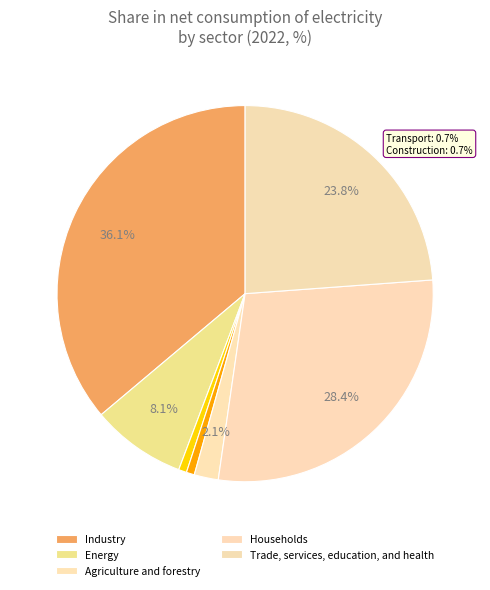

Is Transport the majority of the pie?

No